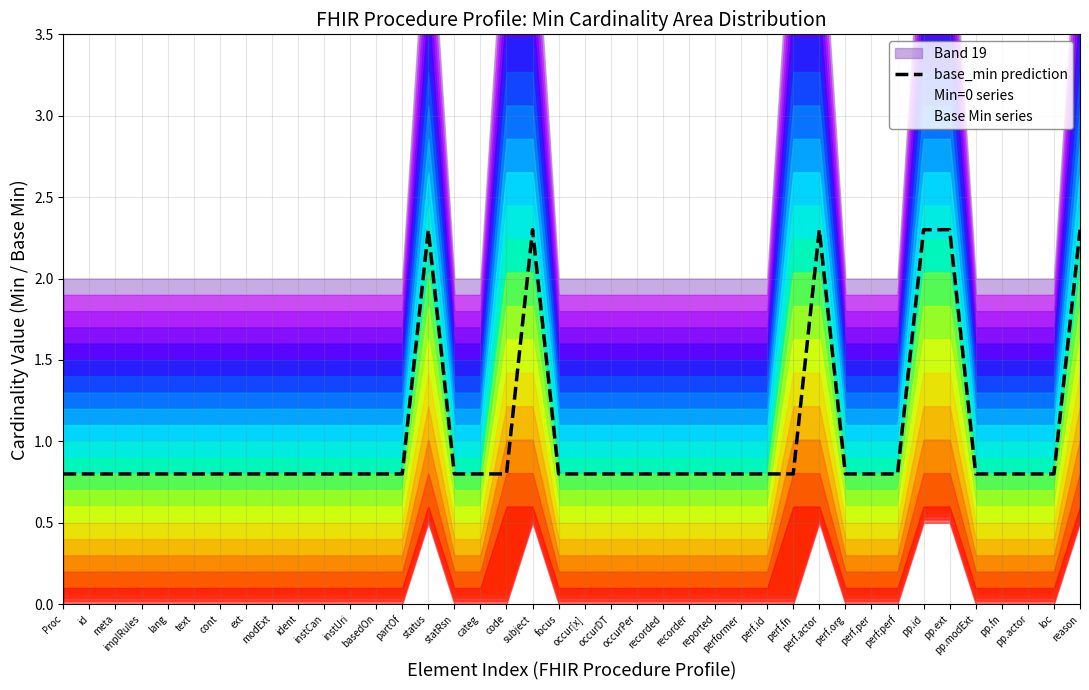

The chart shows a value of 1.3 at partOf. True or false?

False